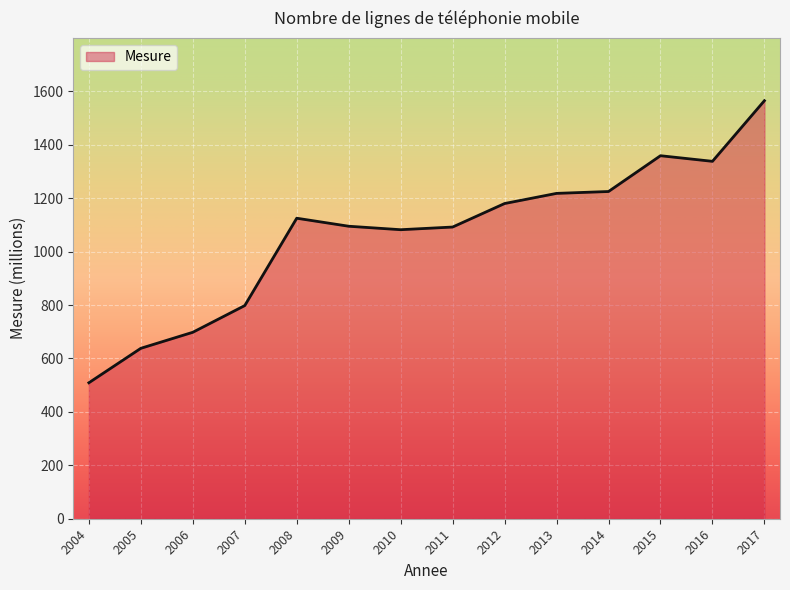

What is the difference between the maximum and minimum values?

1056